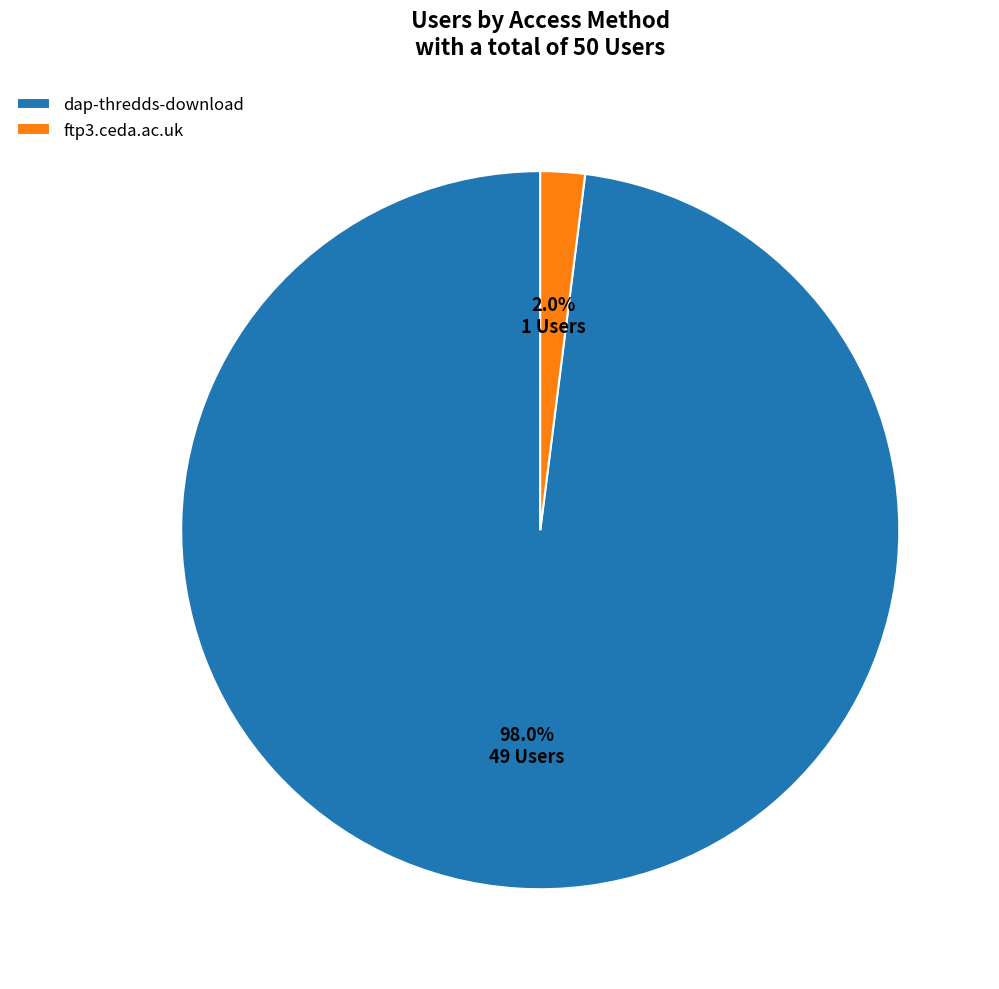

To the nearest percent, what is the difference between the dap-thredds-download and ftp3.ceda.ac.uk slice percentages?

96%